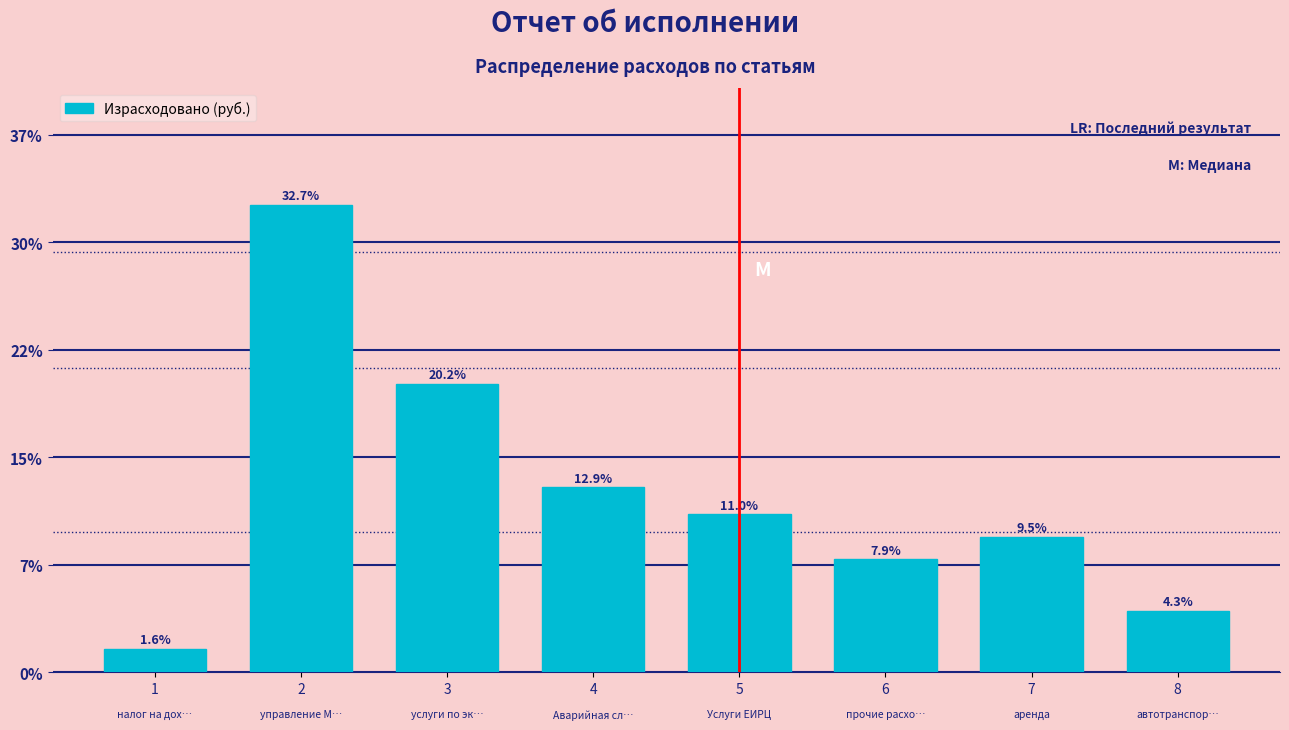

Are the bars horizontal?

No